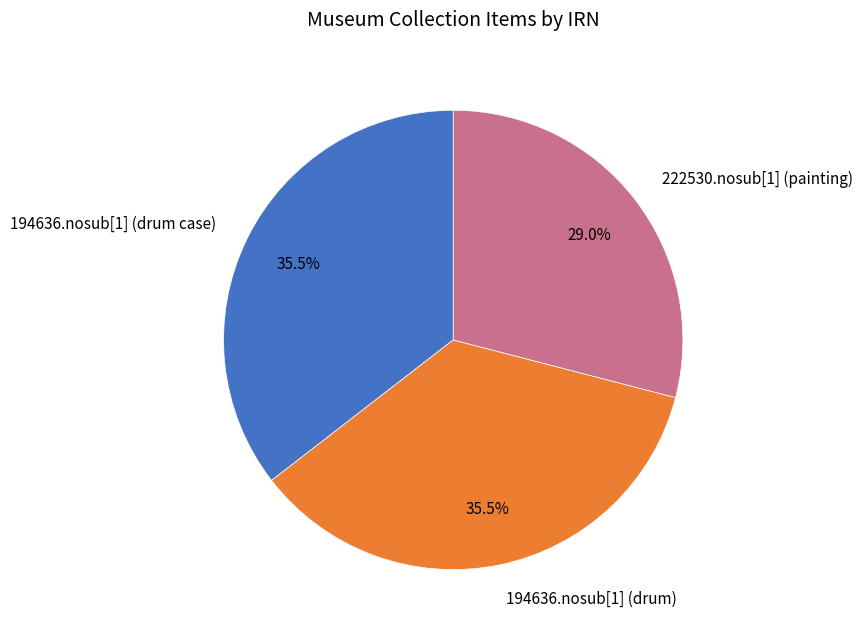

To the nearest percent, what is the difference between the largest and smallest slice percentages?

6%